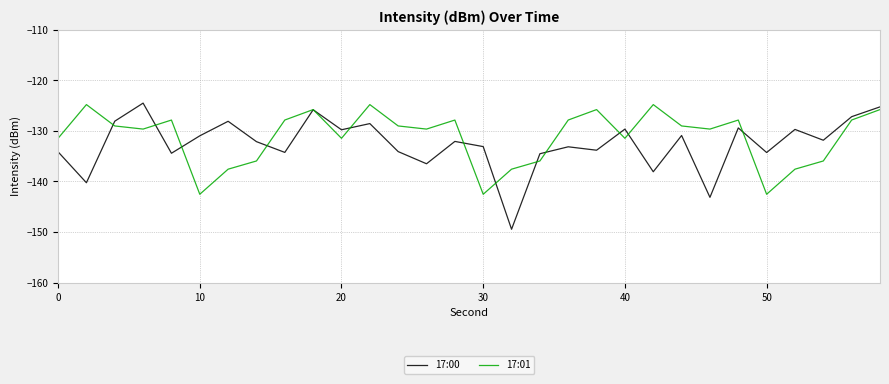

Which series has the largest range (max minus min)?

17:00